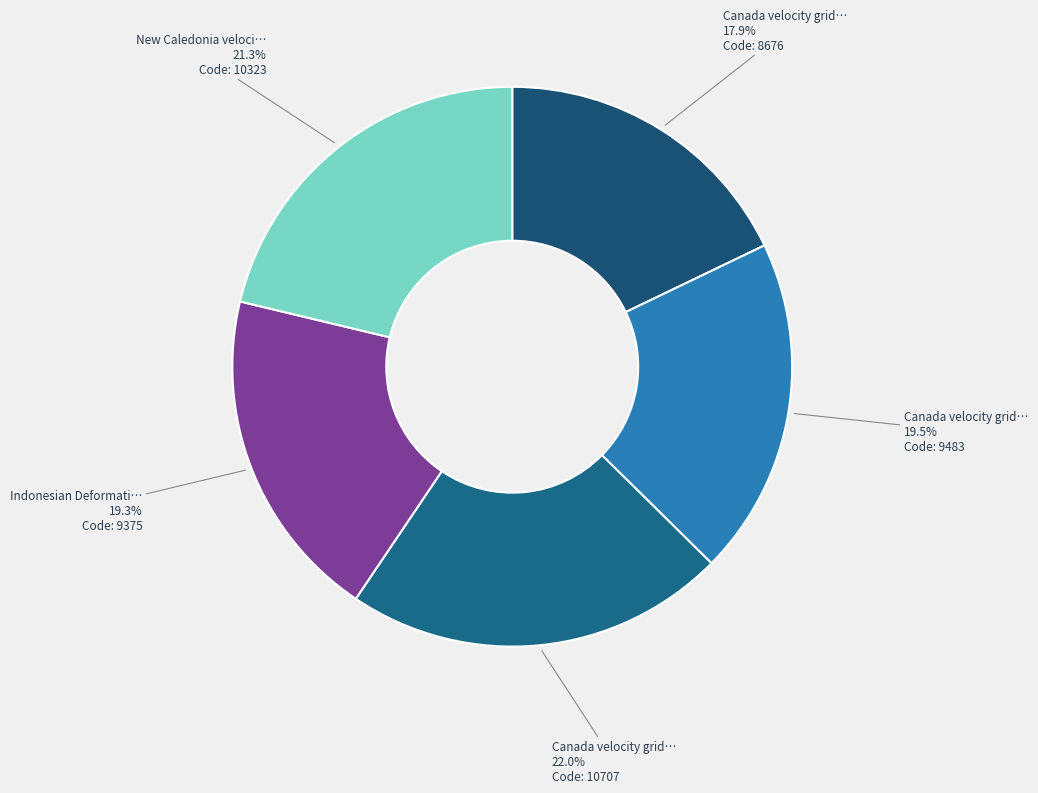

Count the number of slices in the pie.

5